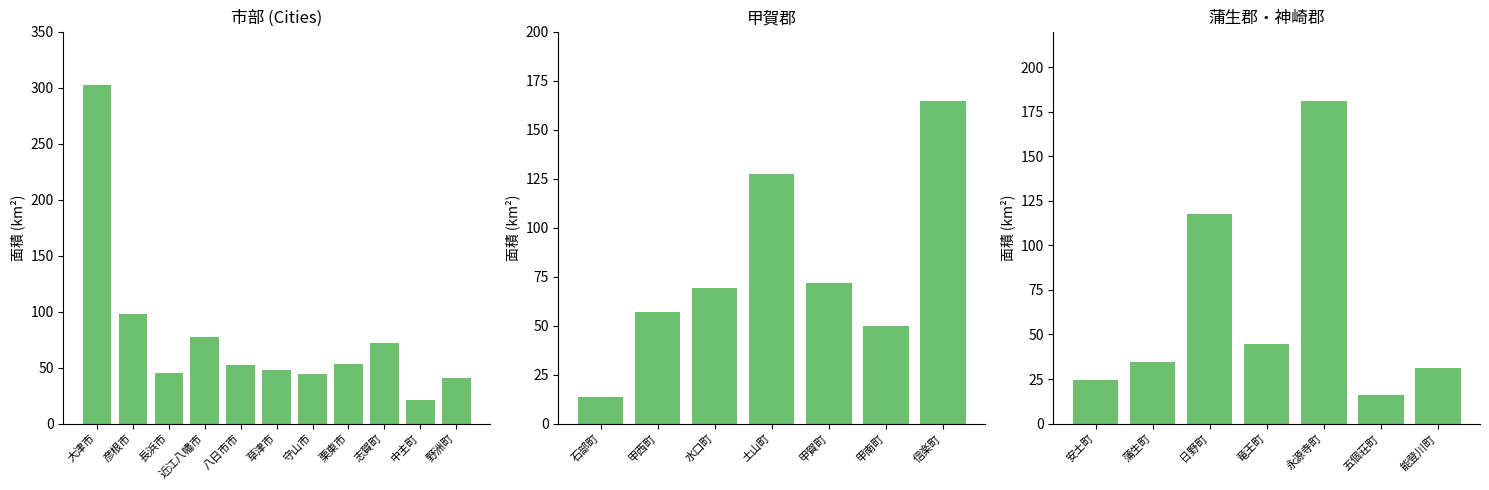

What is the label of the 1st bar from the left?

大津市